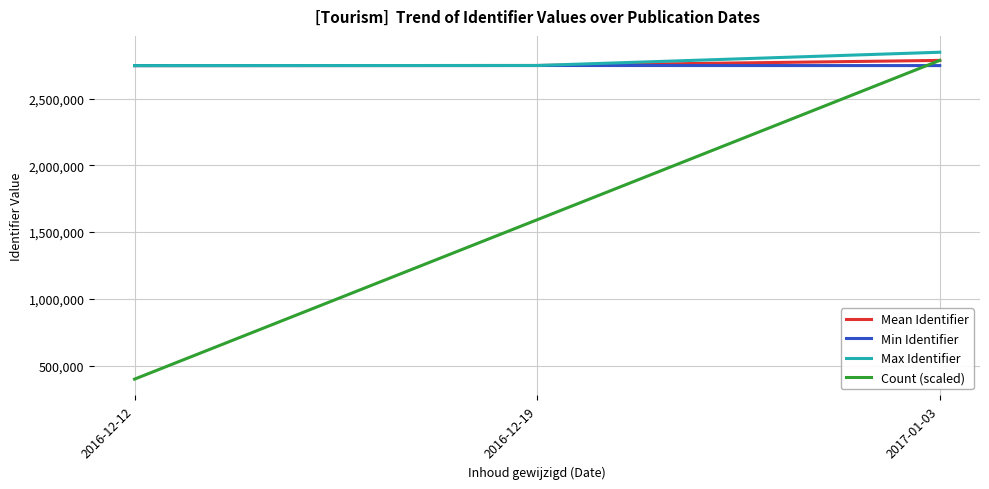

Which series has the largest range (max minus min)?

Count (scaled)